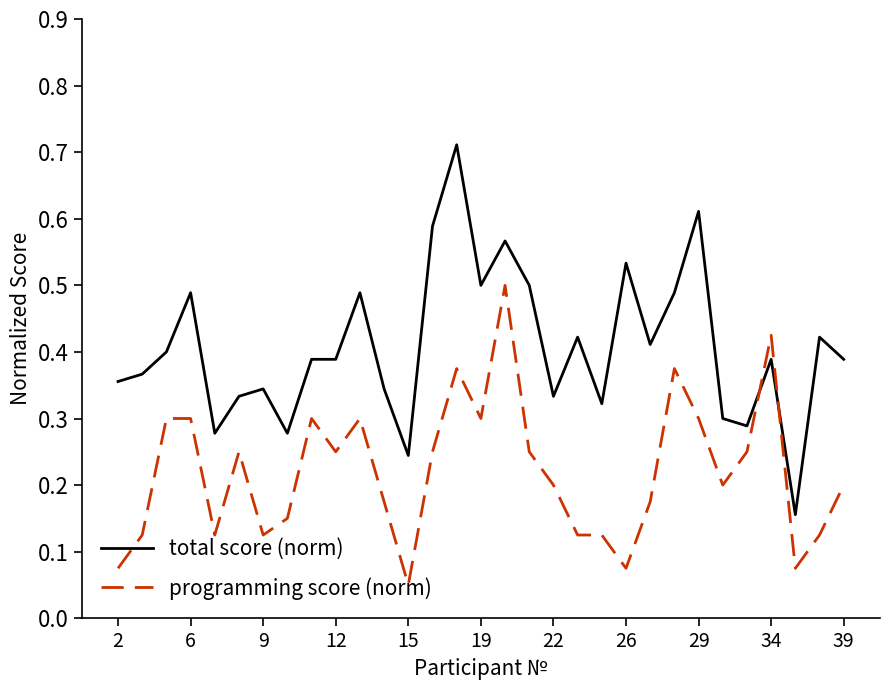

After their last crossing, which series has the higher values: programming score (norm) or total score (norm)?

total score (norm)